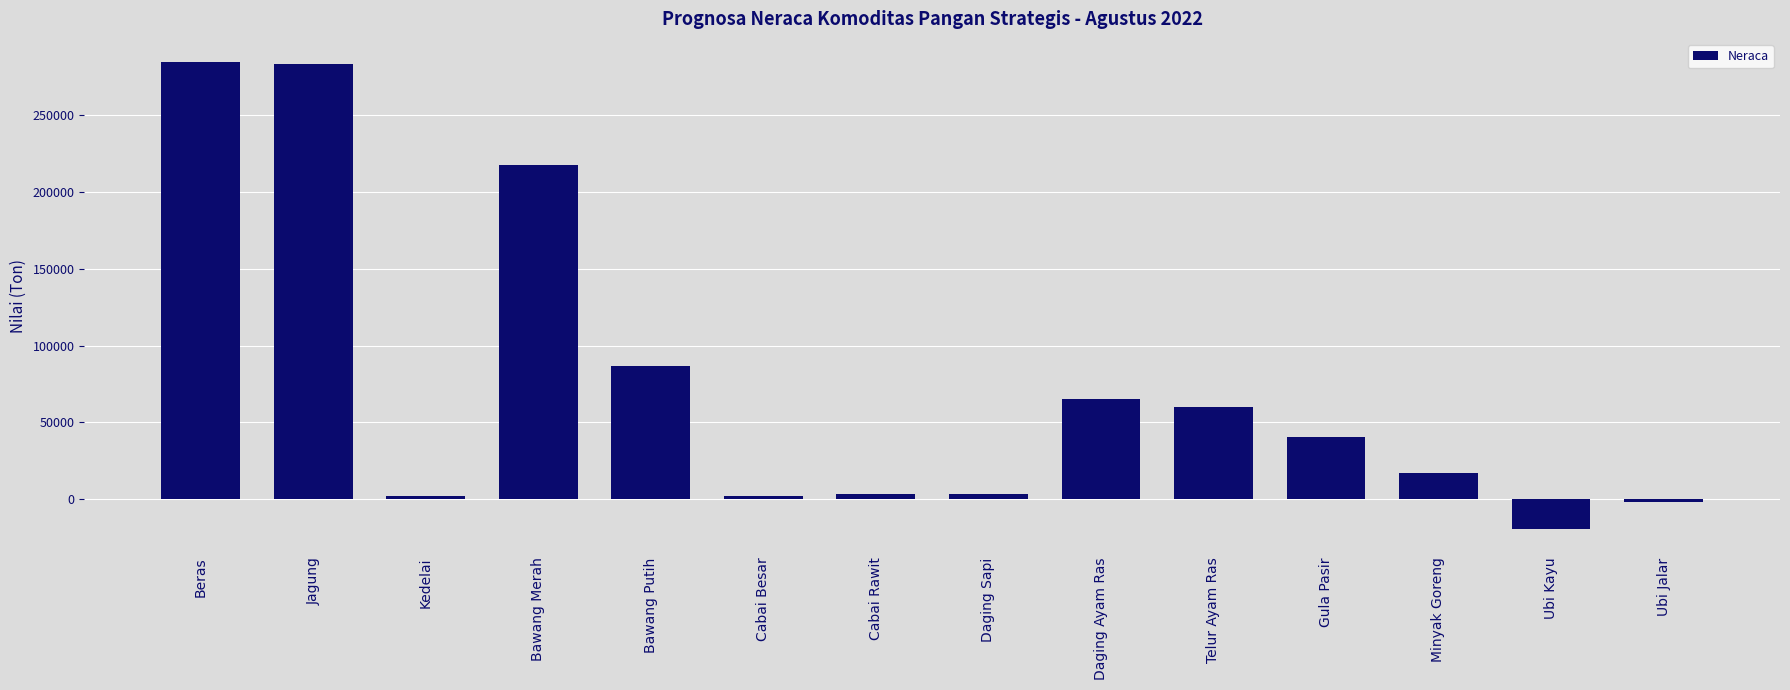

What is the sum of the values at Minyak Goreng and Beras?

301187.6